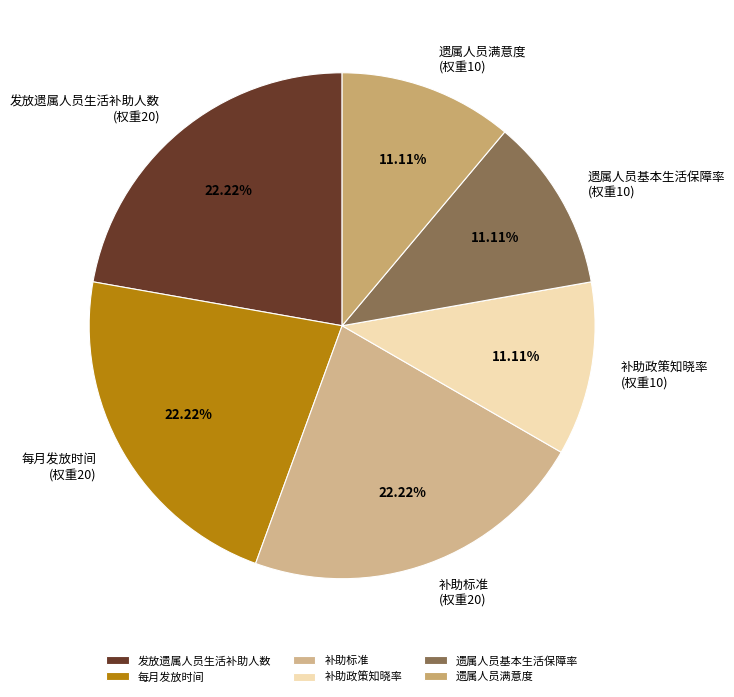

Combined, do 遗属人员基本生活保障率 and 补助政策知晓率 account for over 50%?

No